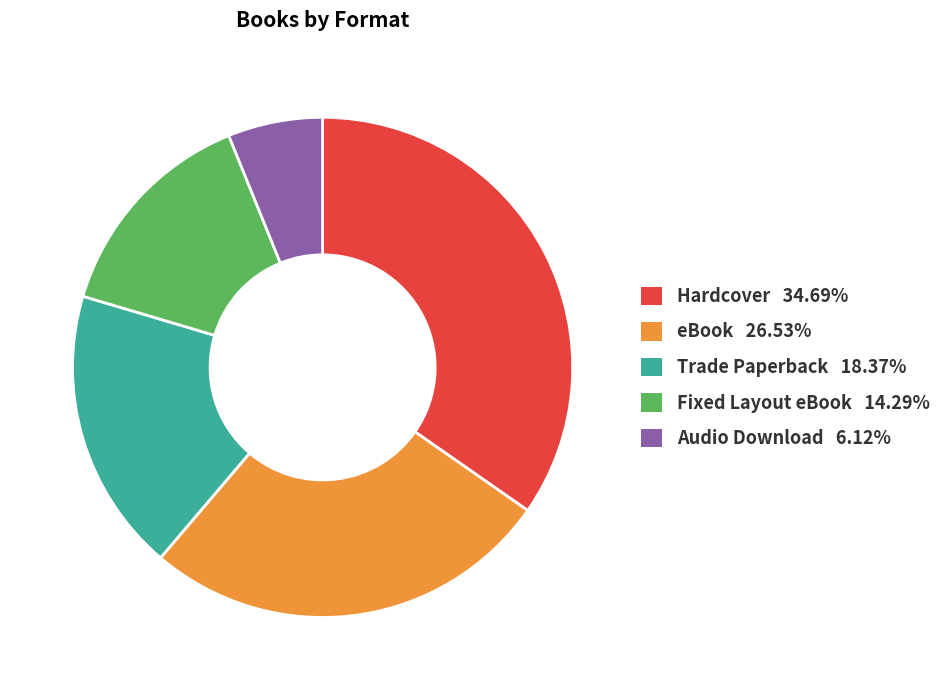

Do Hardcover 34.69% and Trade Paperback 18.37% together represent more than half of the pie?

Yes